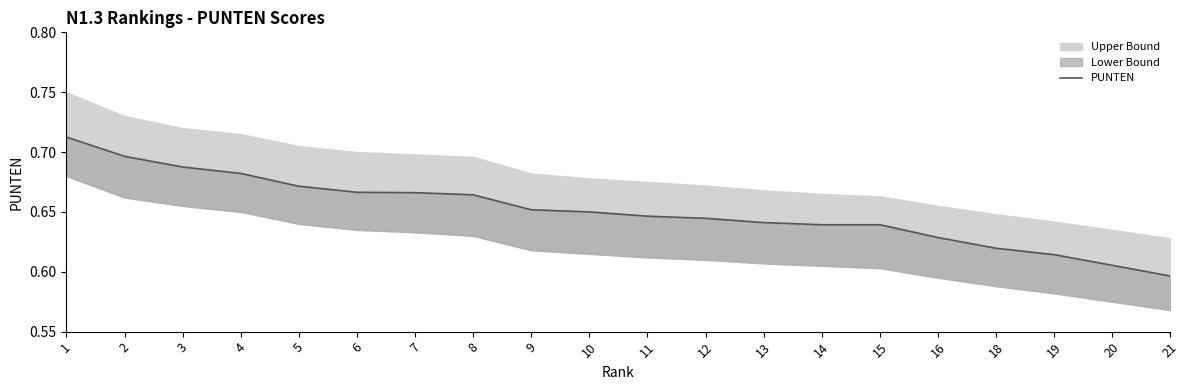

What is the value of the 4th point from the left?

0.7